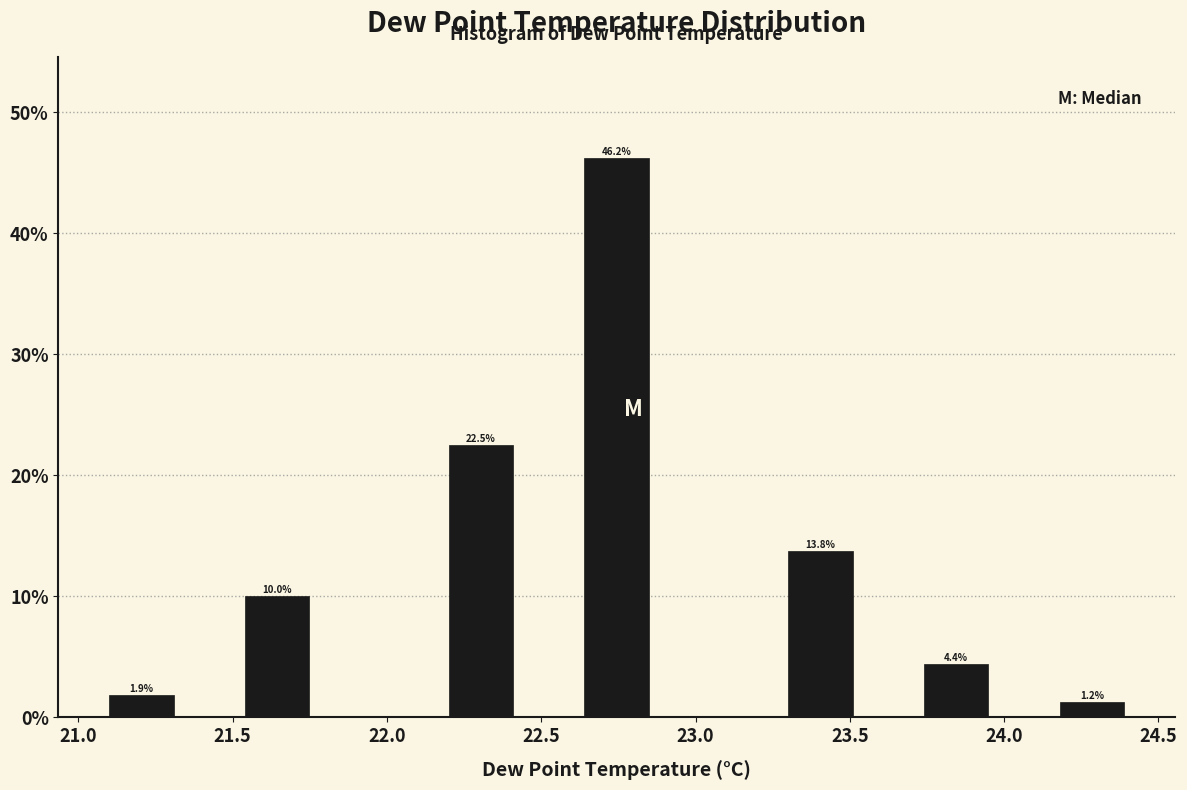

Which range on the x-axis has the tallest bar?

22.64 to 22.86